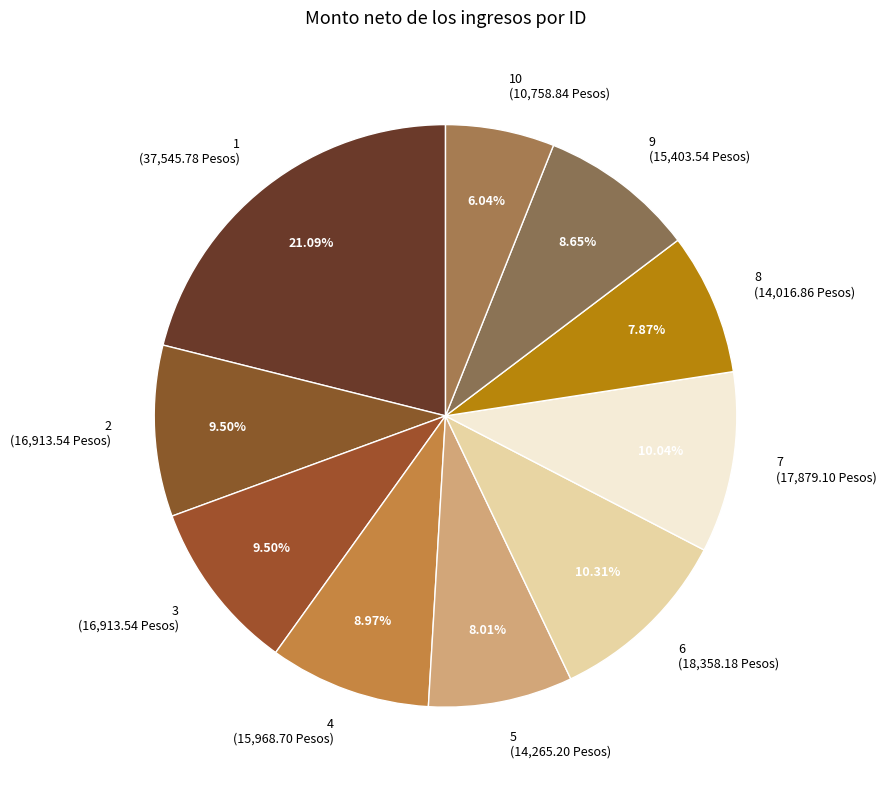

What is the ratio of the value at 8 (14,016.86 Pesos) to the value at 7 (17,879.10 Pesos)?

0.8